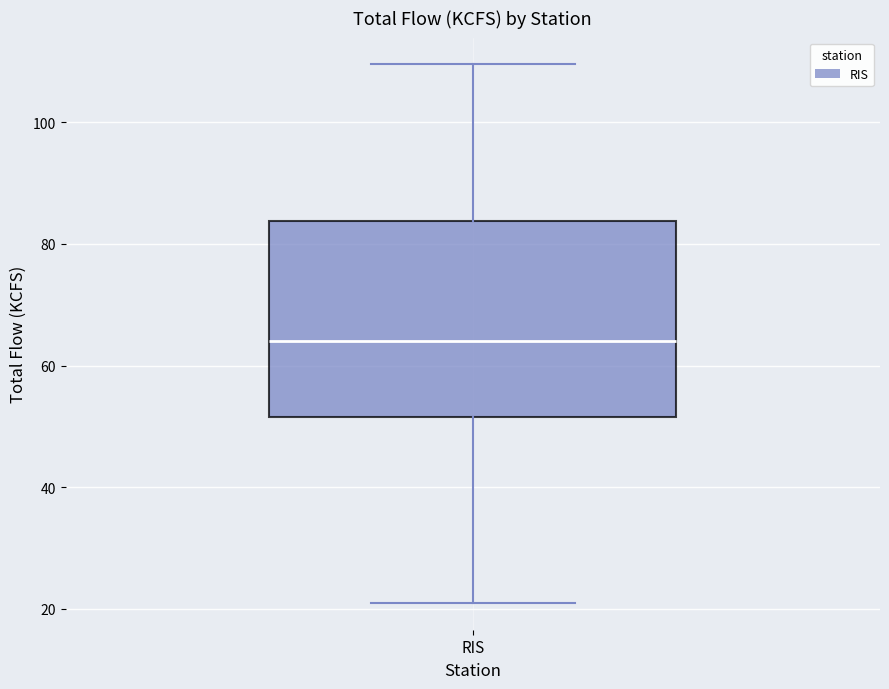

Read this box plot against the y-axis: the position of the median line, the range covered by the box, and the ends of both whiskers. The values are not printed on the chart, so give them approximately, as read against the axis.

median 64, box 52 to 84, whiskers 22 to 110